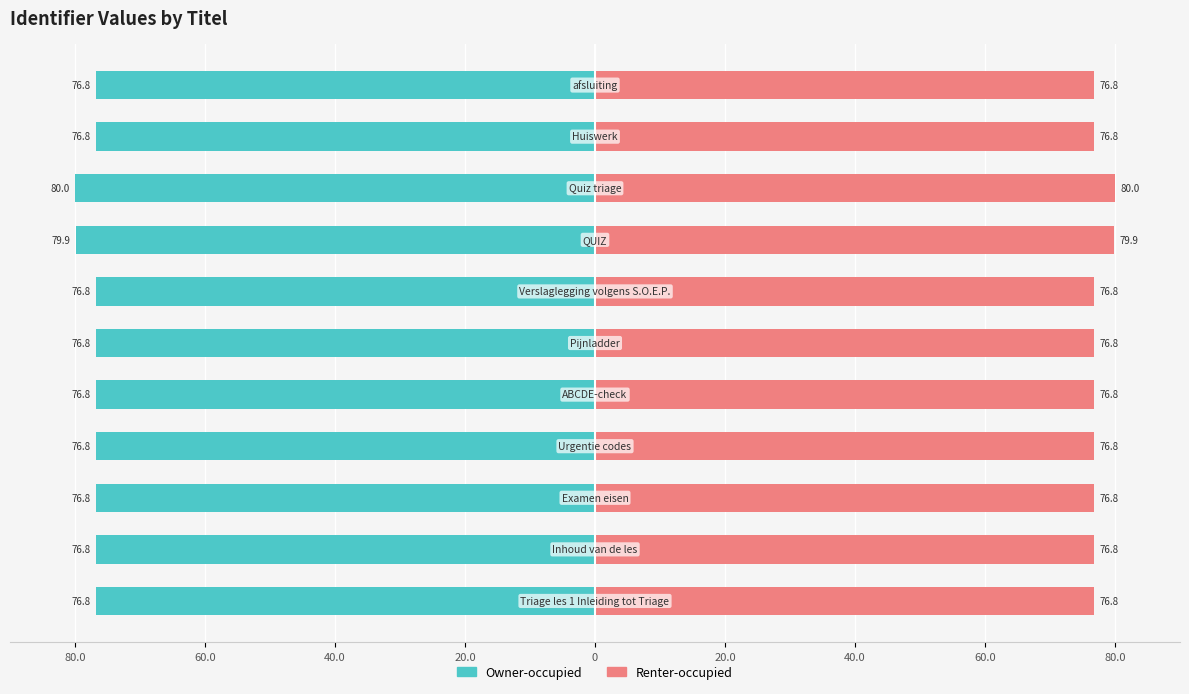

The Owner-occupied series shows -76.8 at 20.0. True or false?

True